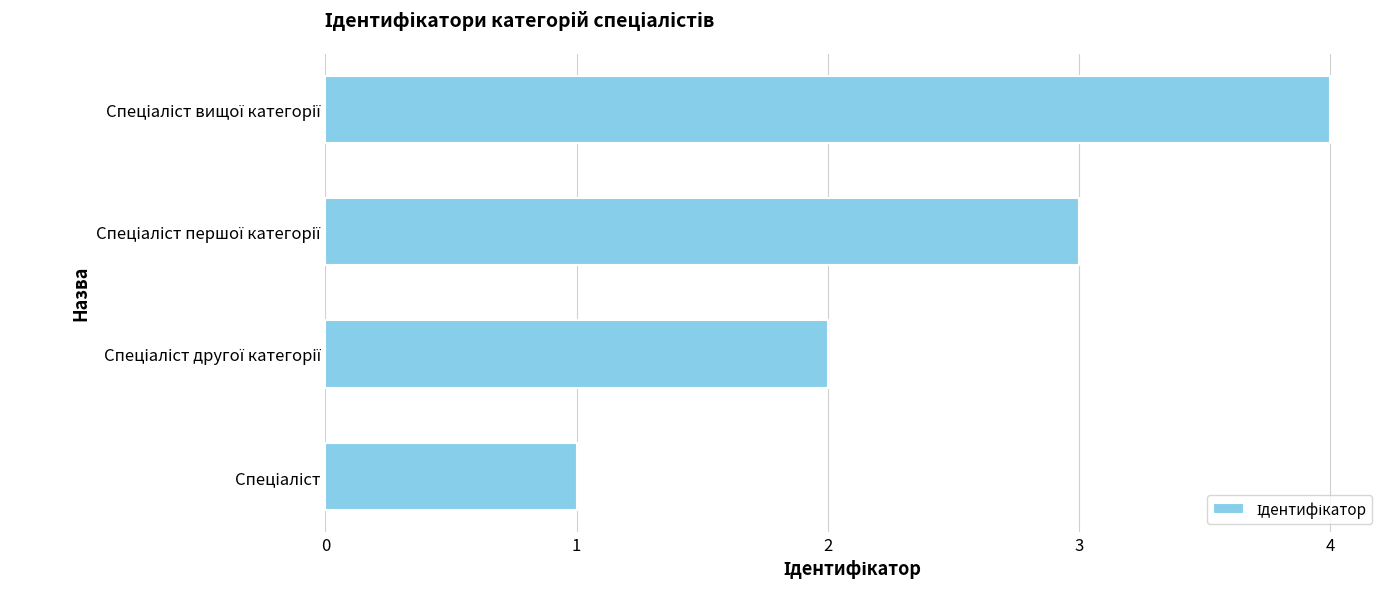

What is the maximum value shown in the chart?

4